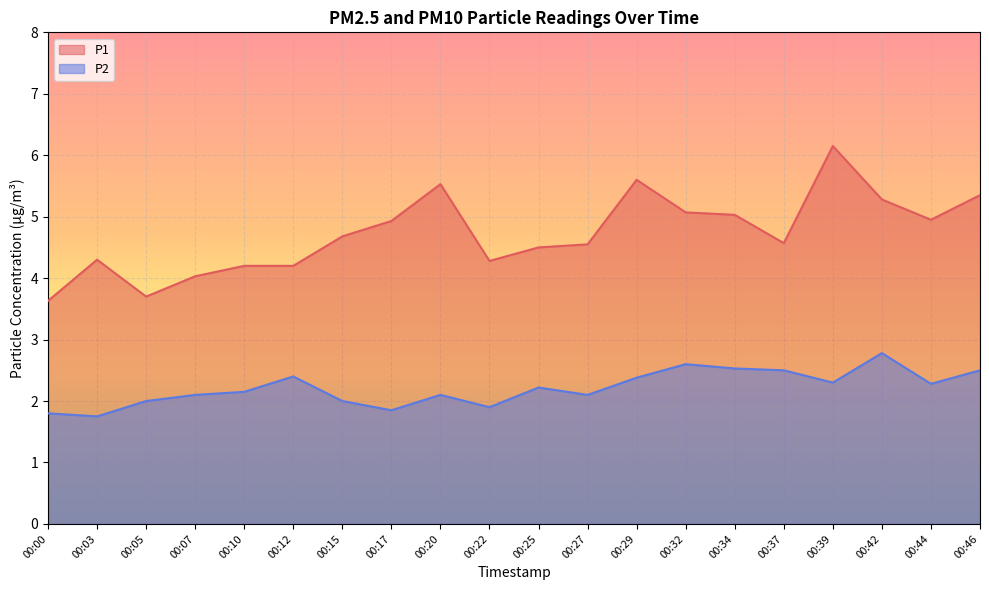

How many interior local peaks does the P2 series have?

5